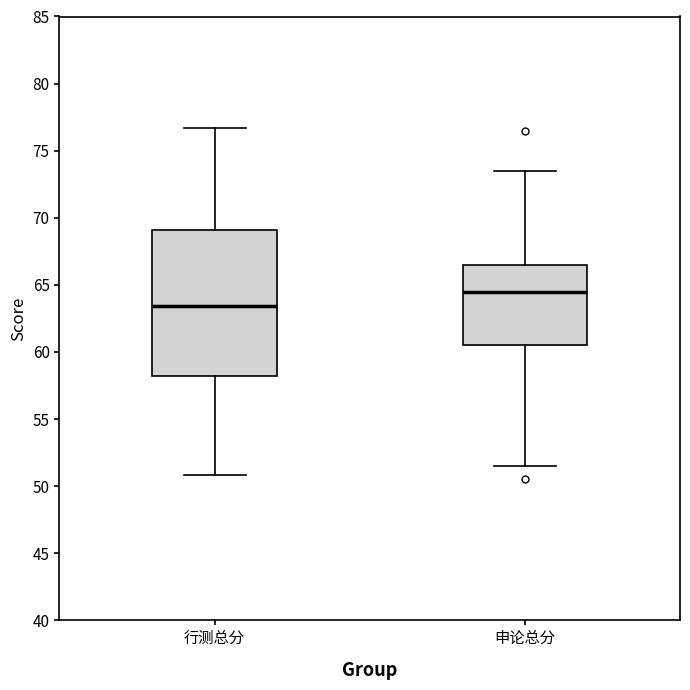

Which box's median line is the highest?

申论总分